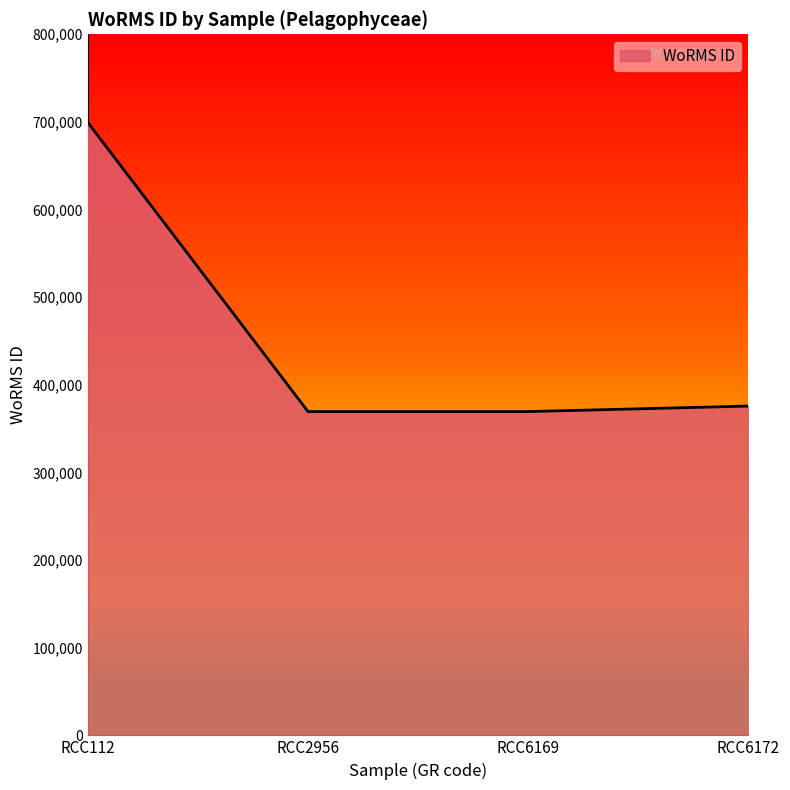

True or false: there are more than 2 points higher than both neighbors.

False